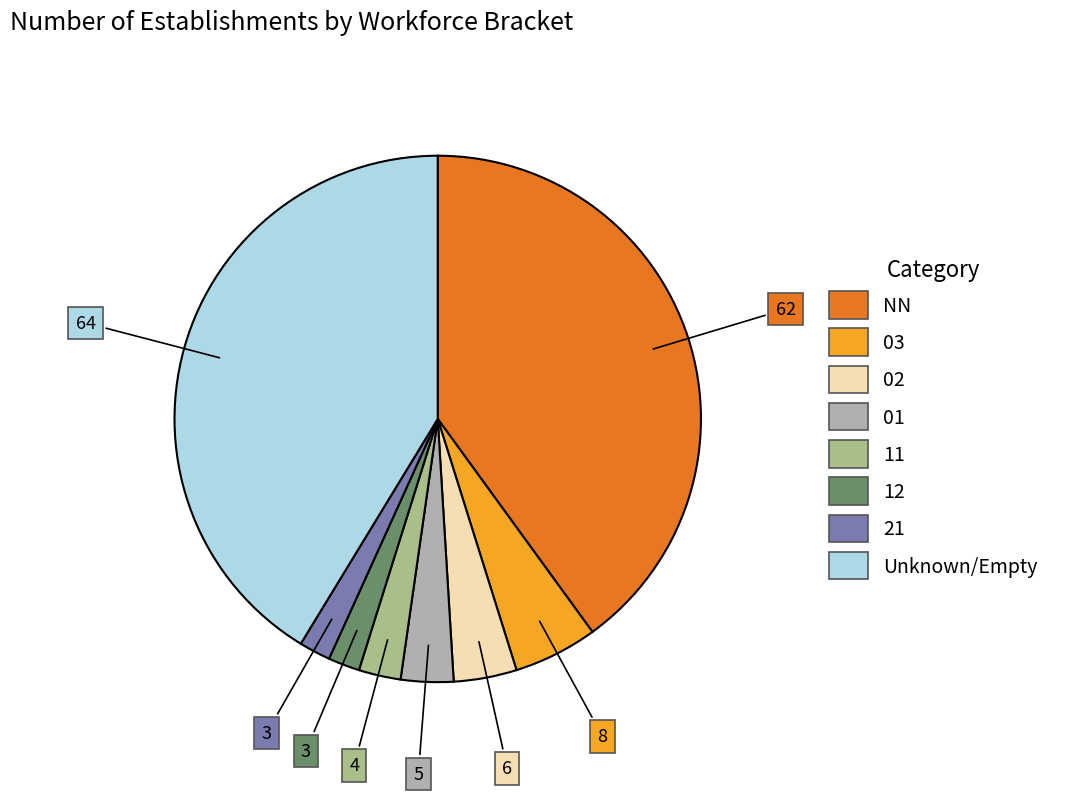

Is there a majority slice in this chart?

No